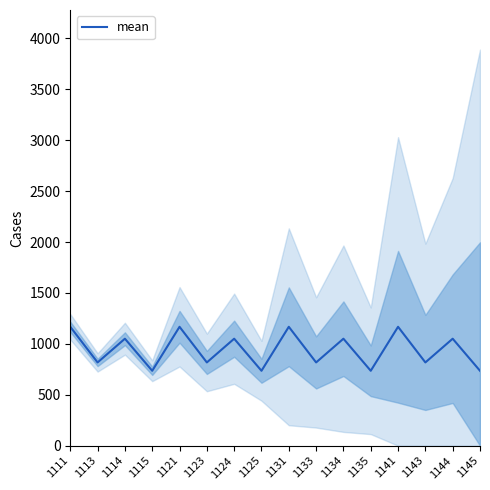

List the labels in order of value, largest first.

1111, 1121, 1131, 1141, 1114, 1124, 1134, 1144, 1113, 1123, 1133, 1143, 1115, 1125, 1135, 1145